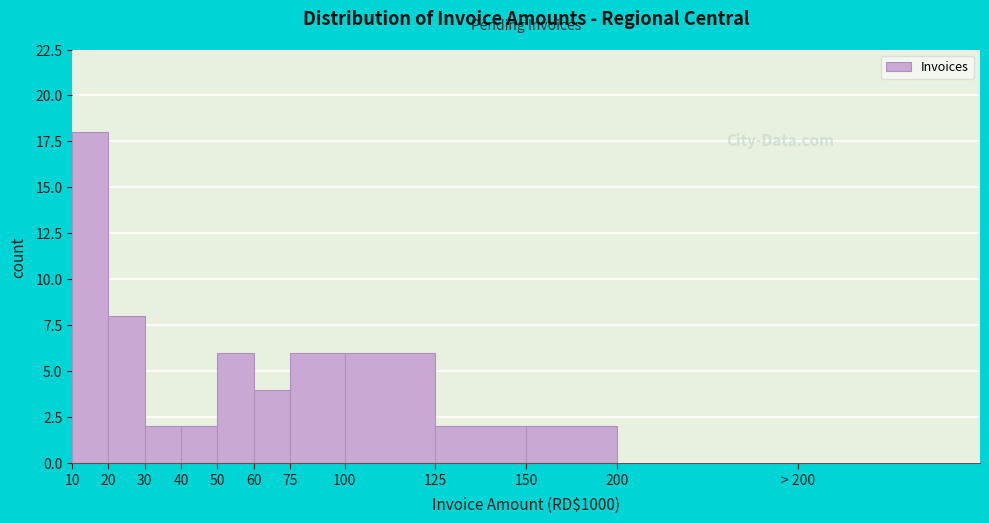

Reading left to right, transcribe all the data shown in this chart.

10=18	20=8	30=2	40=2	50=6	60=4	75=6	100=6	125=2	150=2	200=0	> 200=0